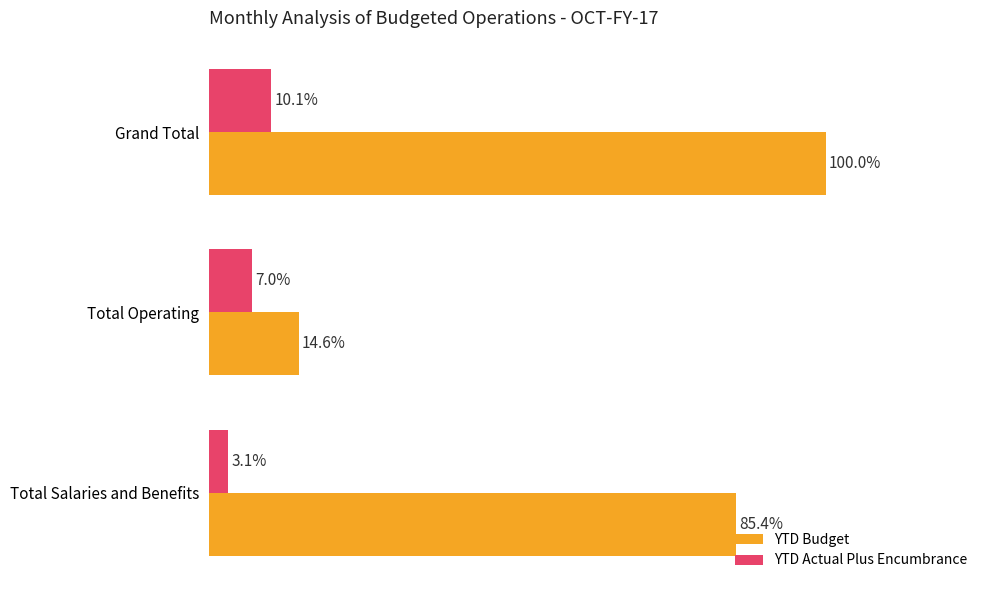

What are all the series names shown in the legend?

YTD Budget, YTD Actual Plus Encumbrance